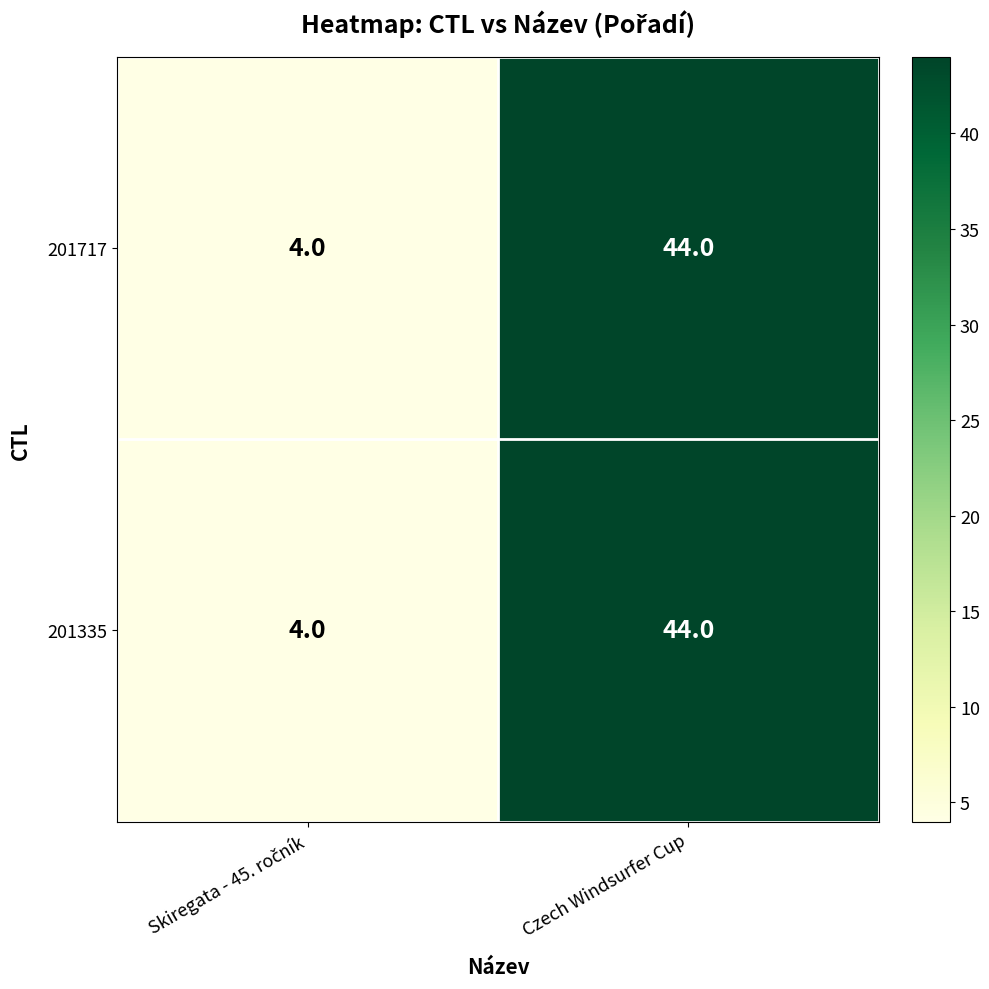

Which label corresponds to the largest value in the chart?

Czech Windsurfer Cup